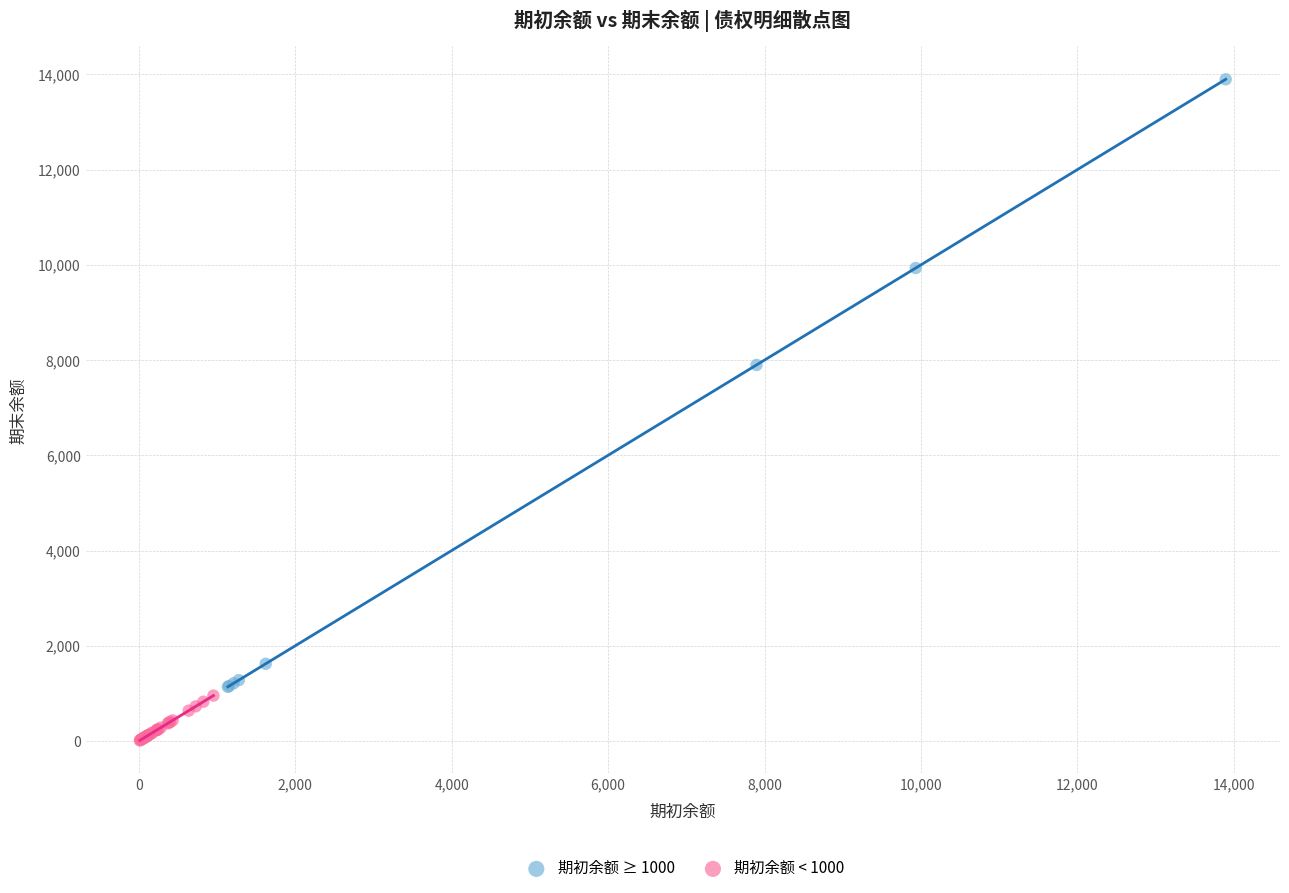

Which series reaches the minimum Y coordinate?

期初余额 < 1000